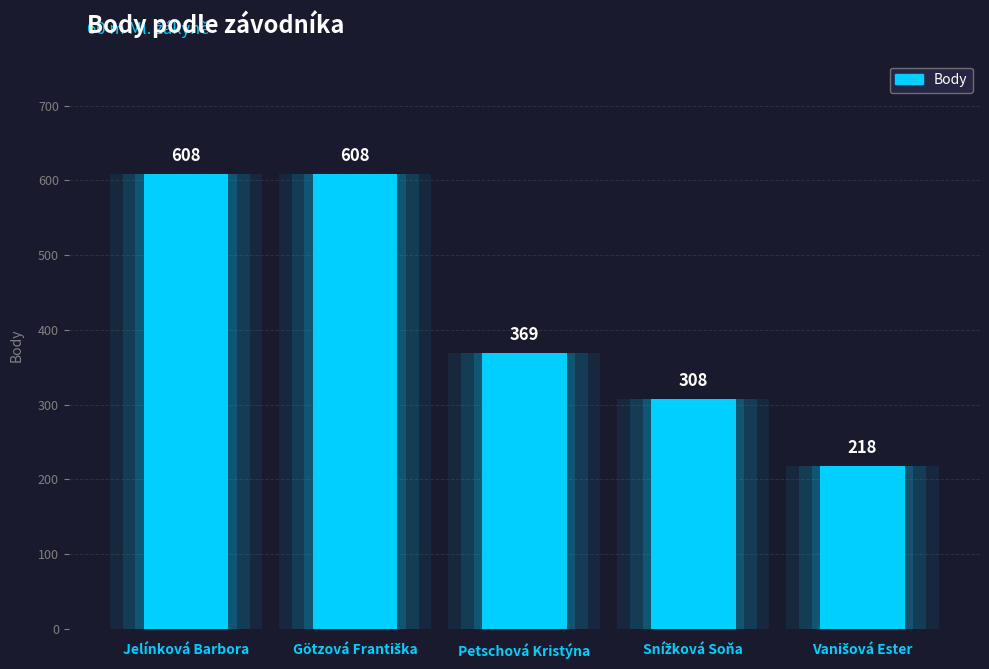

List the labels in order of value, smallest first.

Vanišová Ester, Snížková Soňa, Petschová Kristýna, Jelínková Barbora, Götzová Františka